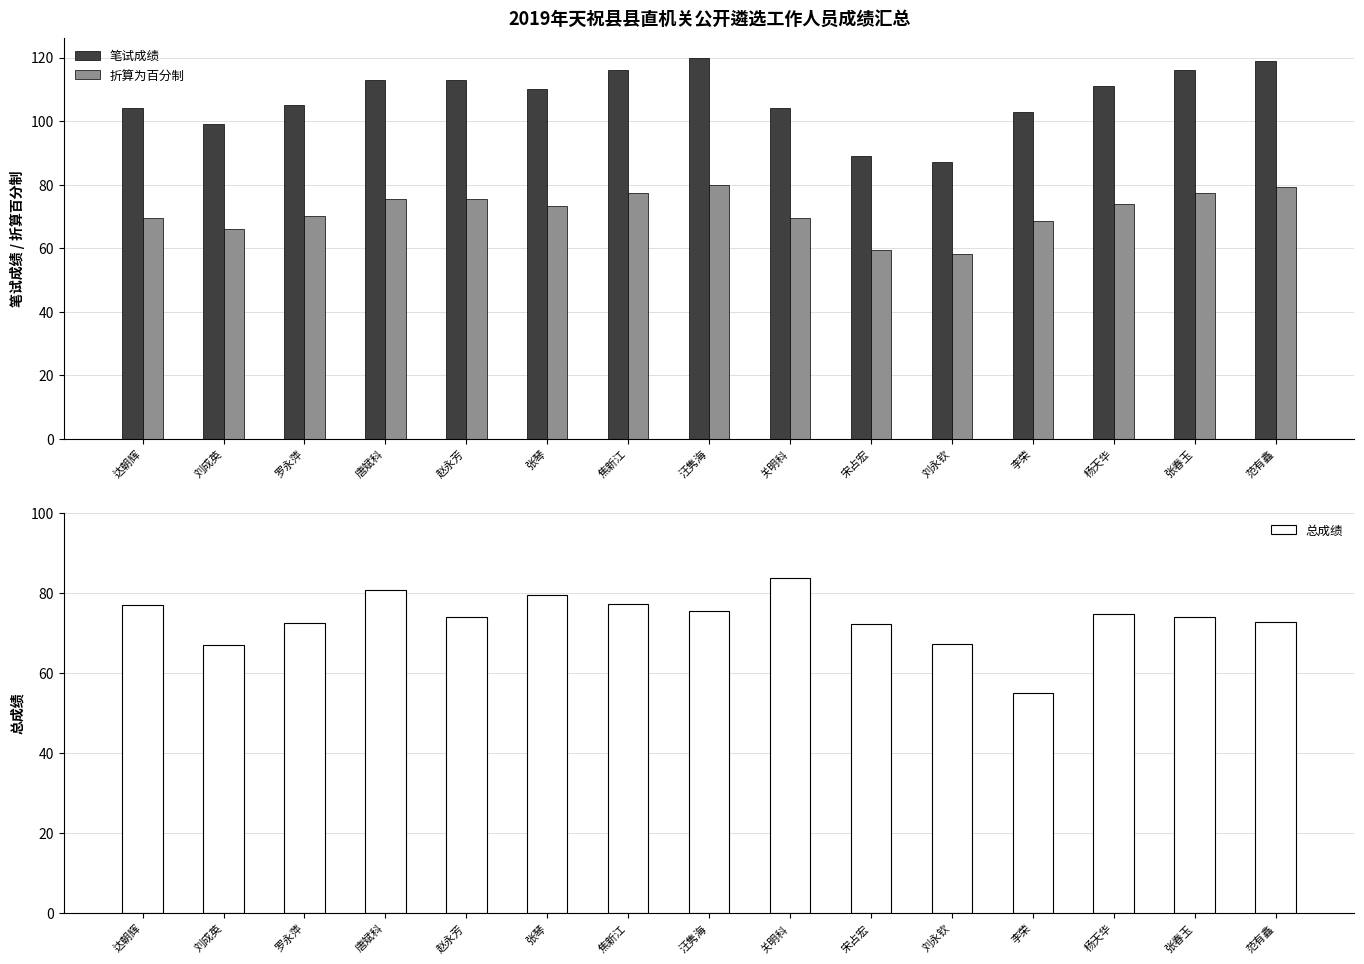

Rank the series at 汪隽海 from highest to lowest value.

笔试成绩, 折算为百分制, 总成绩